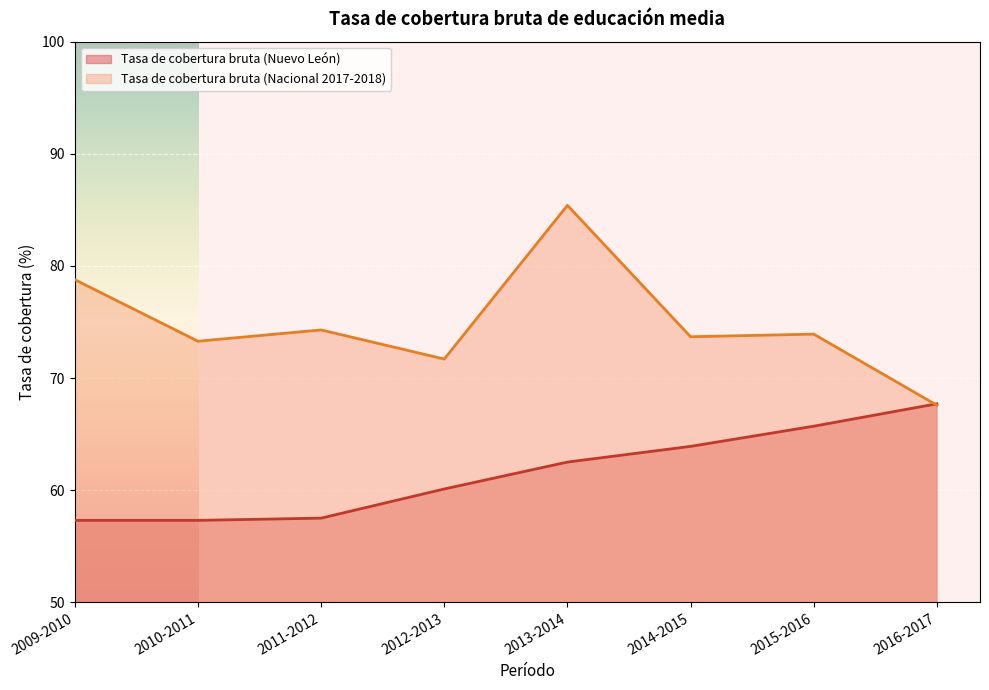

Which series has the widest spread of values?

Tasa de cobertura bruta (Nacional 2017-2018)